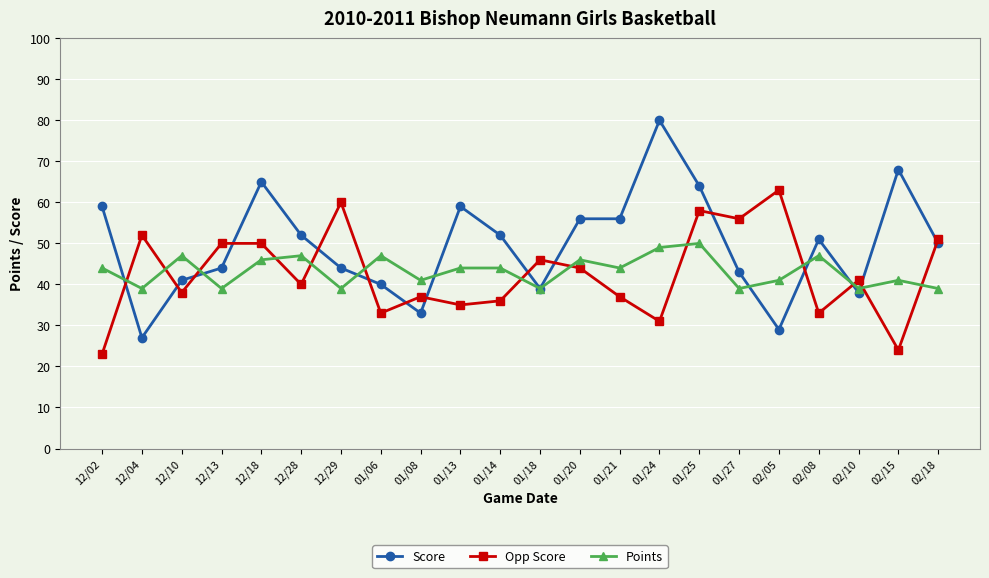

True or false: Opp Score has more than 0 points higher than both neighbors.

True